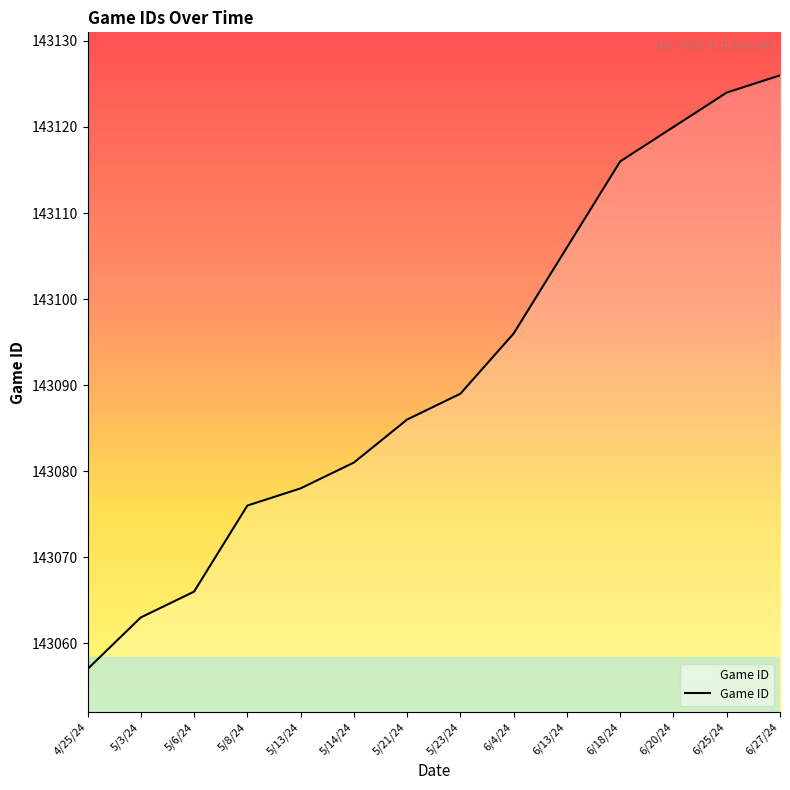

How many lines are shown in the chart?

1